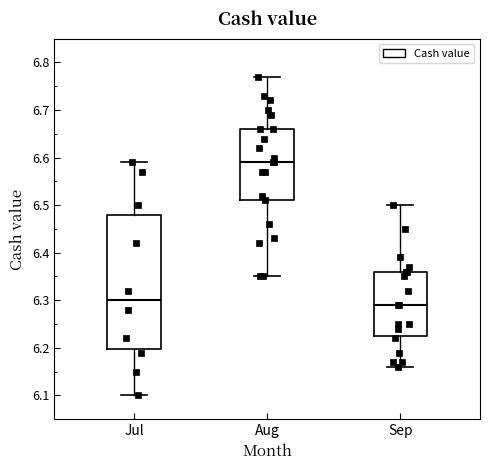

Comparing the boxes themselves (not the whiskers), which one is the tallest?

Jul